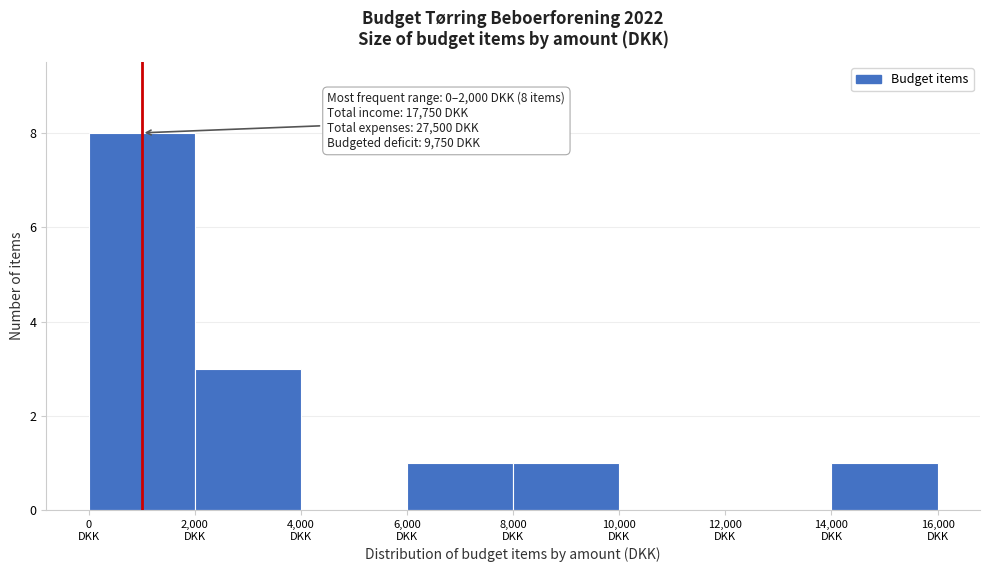

Which range on the x-axis has the tallest bar?

0 to 2000